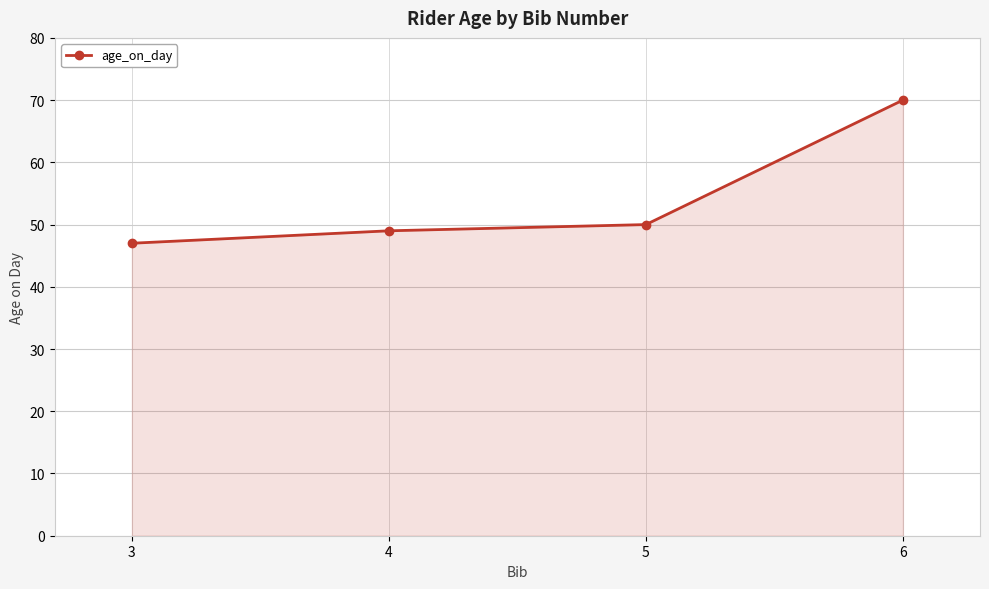

What is the greatest value displayed?

70